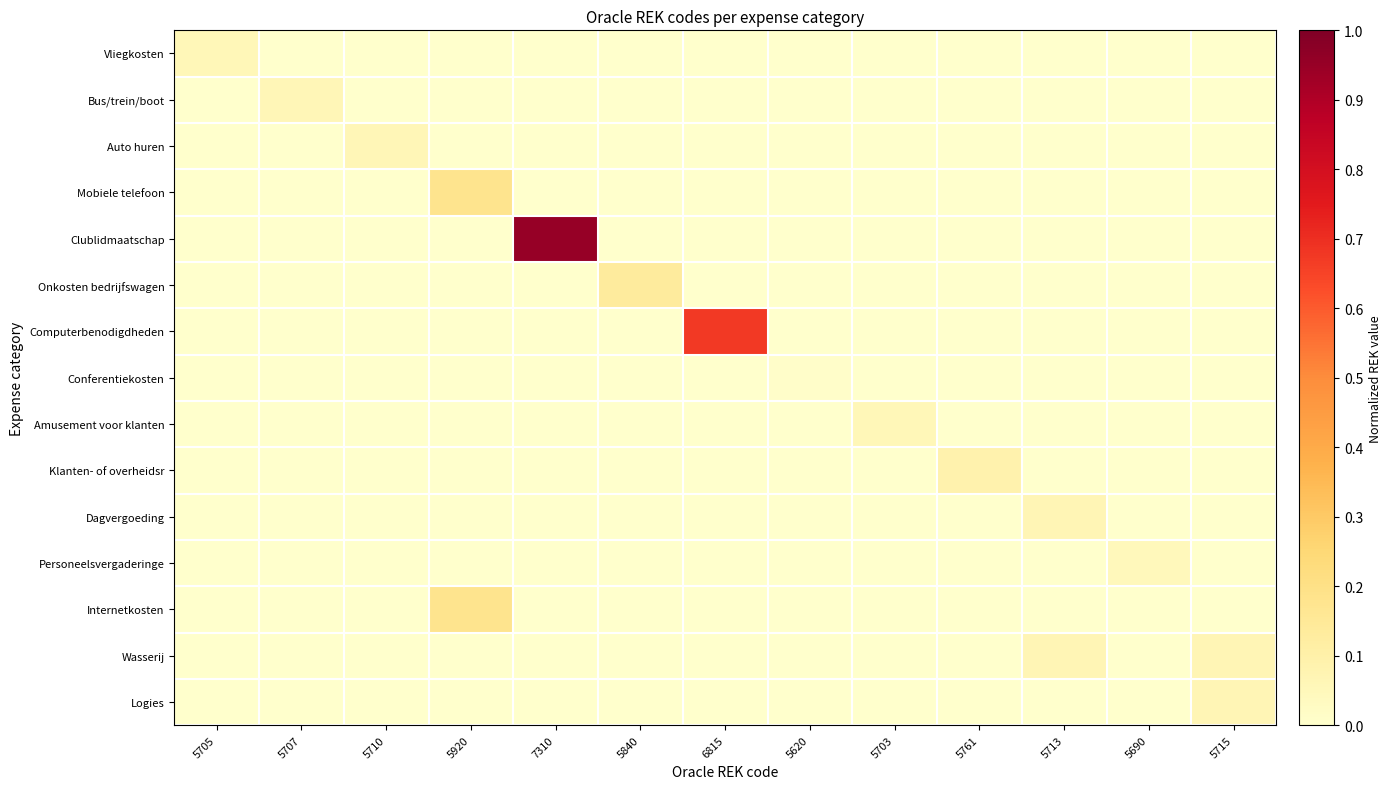

At how many categories does at least one series exceed 0?

13